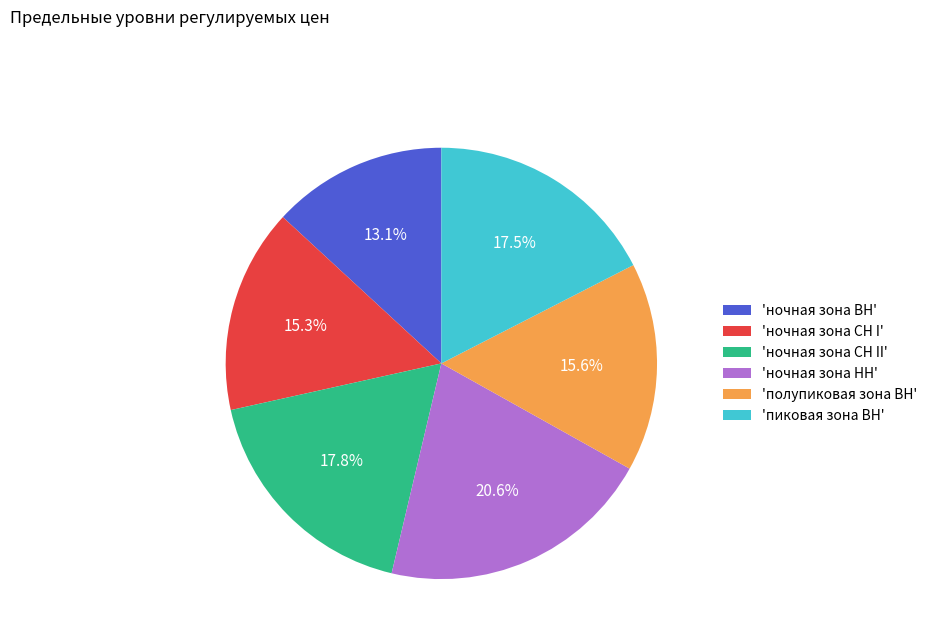

Which has a higher value, 'ночная зона СН II' or 'ночная зона ВН'?

'ночная зона СН II'